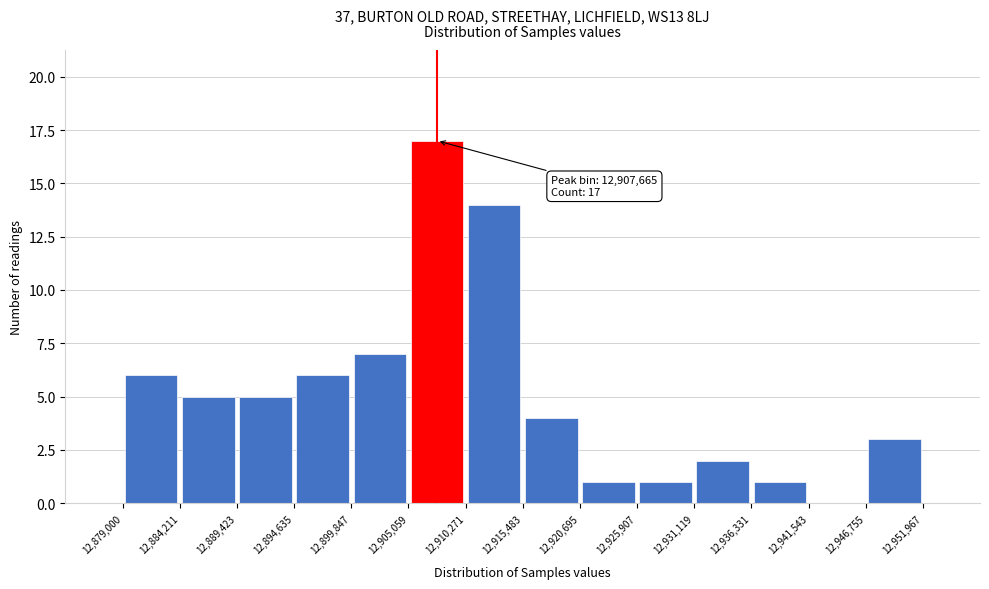

Which range on the x-axis has the tallest bar?

12,905,059 to 12,910,271